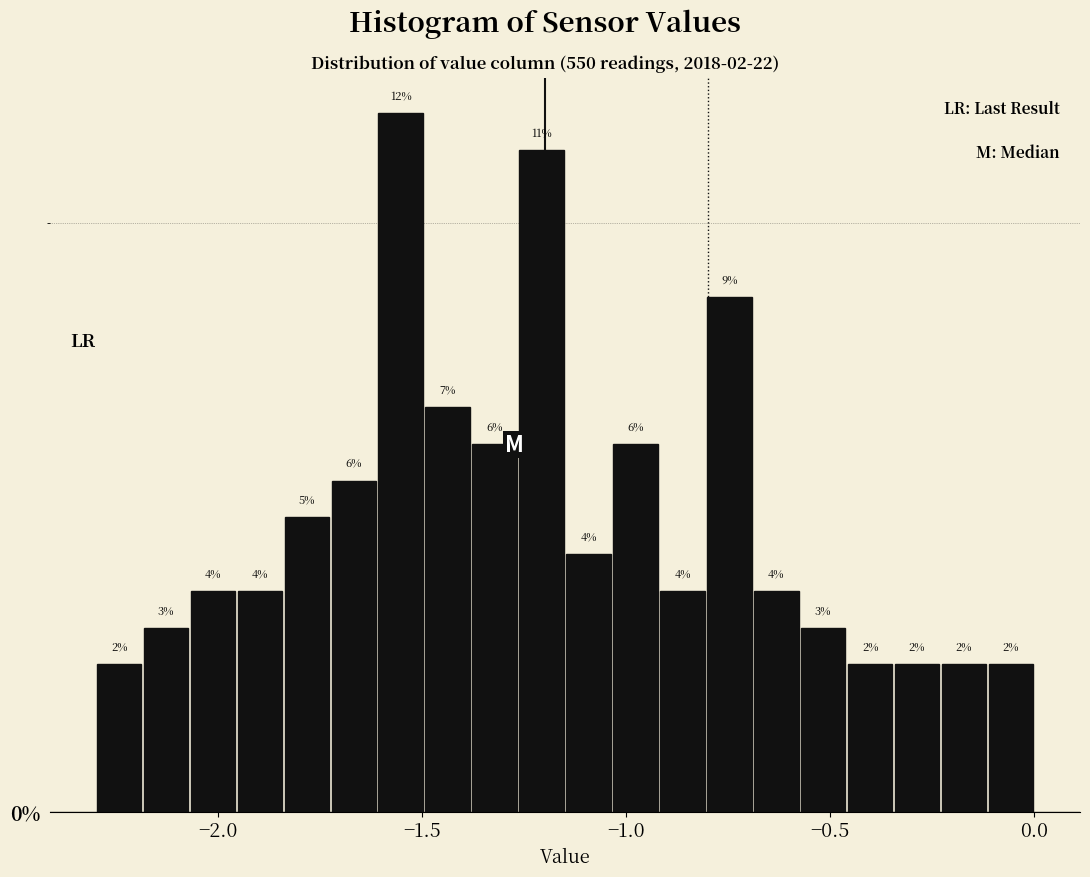

Read against the x-axis, roughly where is the centre of the tallest bar?

-1.55